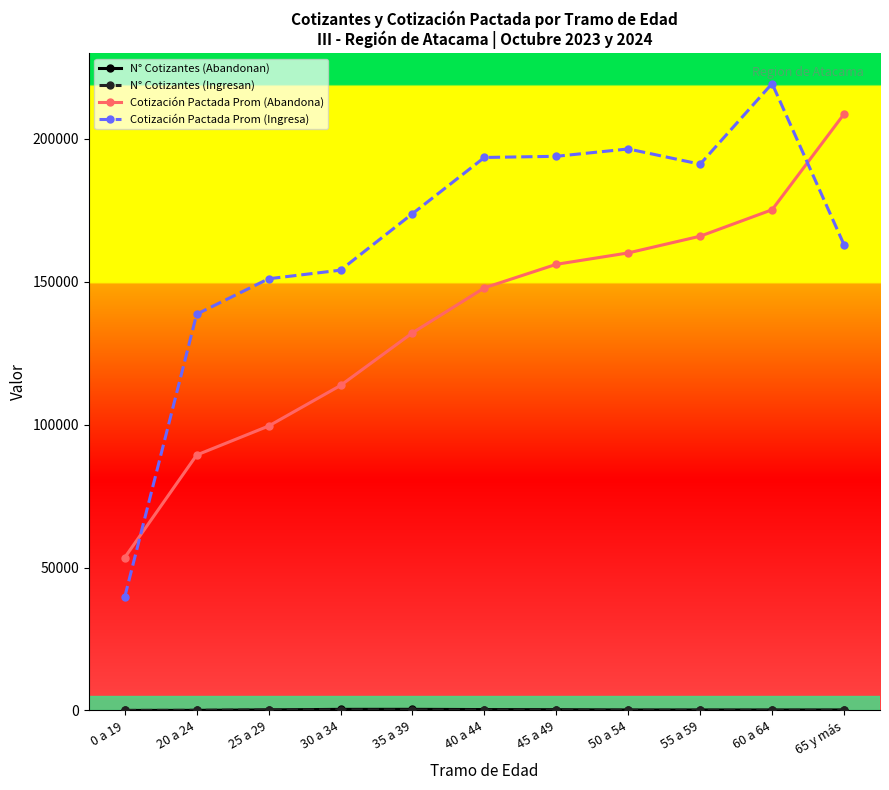

What is the minimum value shown in the chart?

4.0